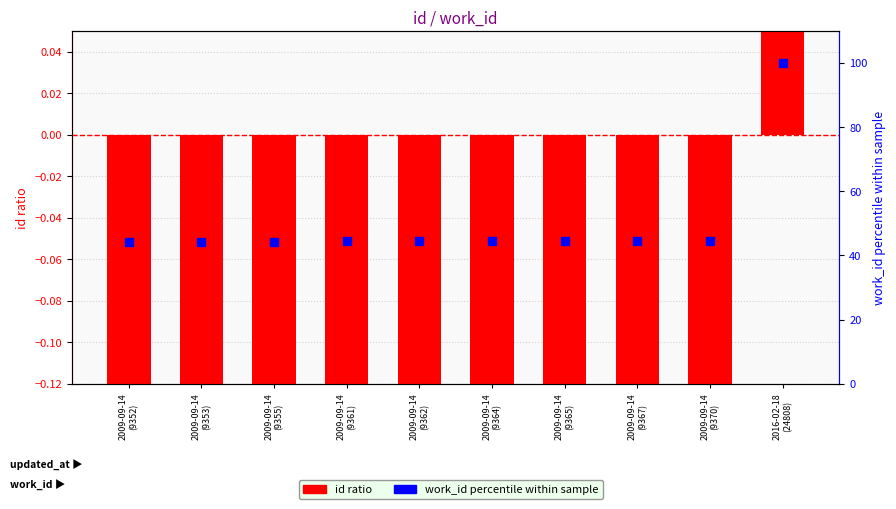

What are all the series names shown in the legend?

id ratio, work_id percentile